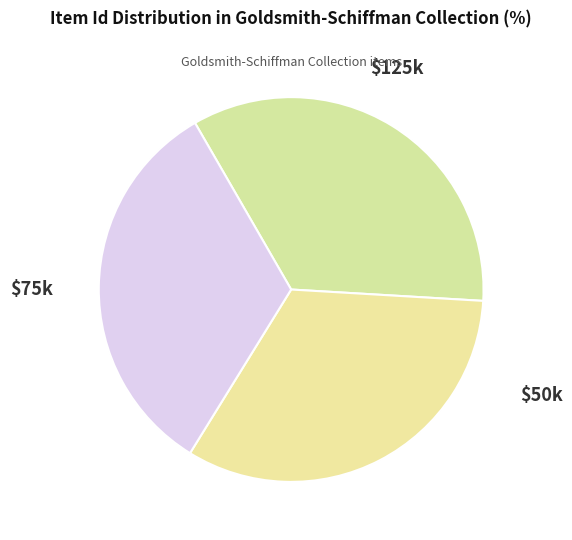

Count the number of slices in the pie.

3